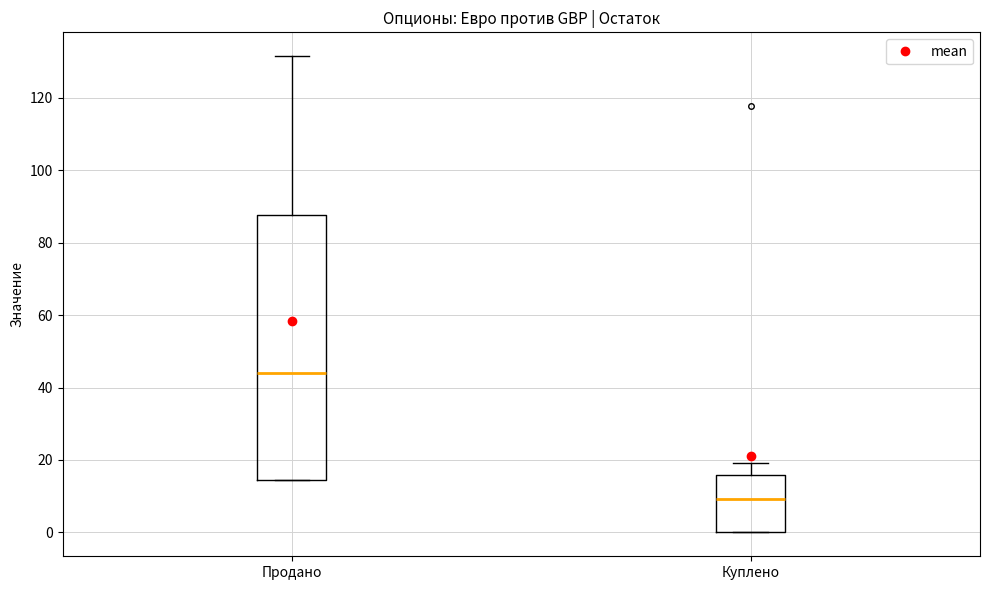

Where does the upper whisker of the box for Куплено end on the y-axis? The values are not printed on the chart, so give them approximately, as read against the axis.

20